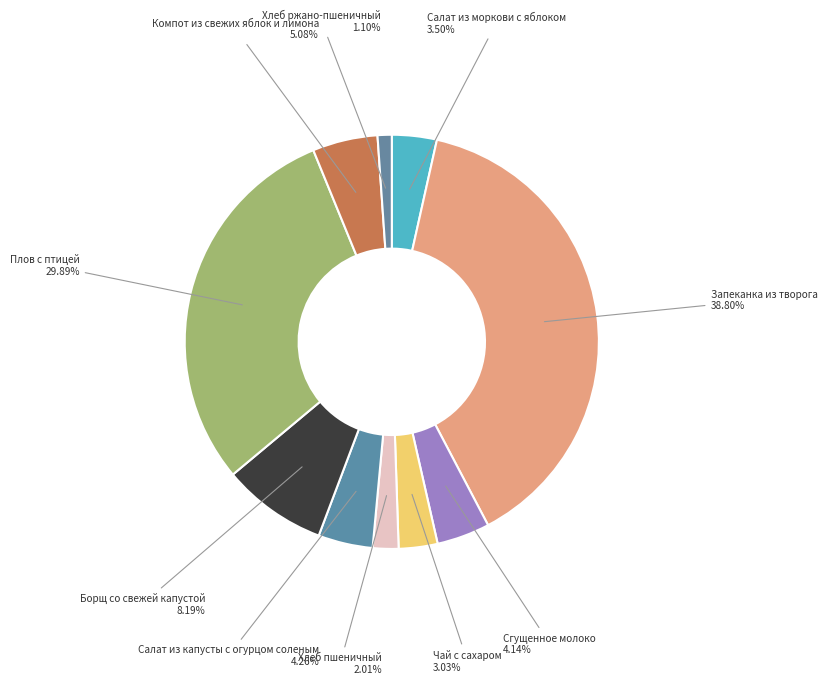

Is it true that Хлеб пшеничный is 2% of the pie?

True